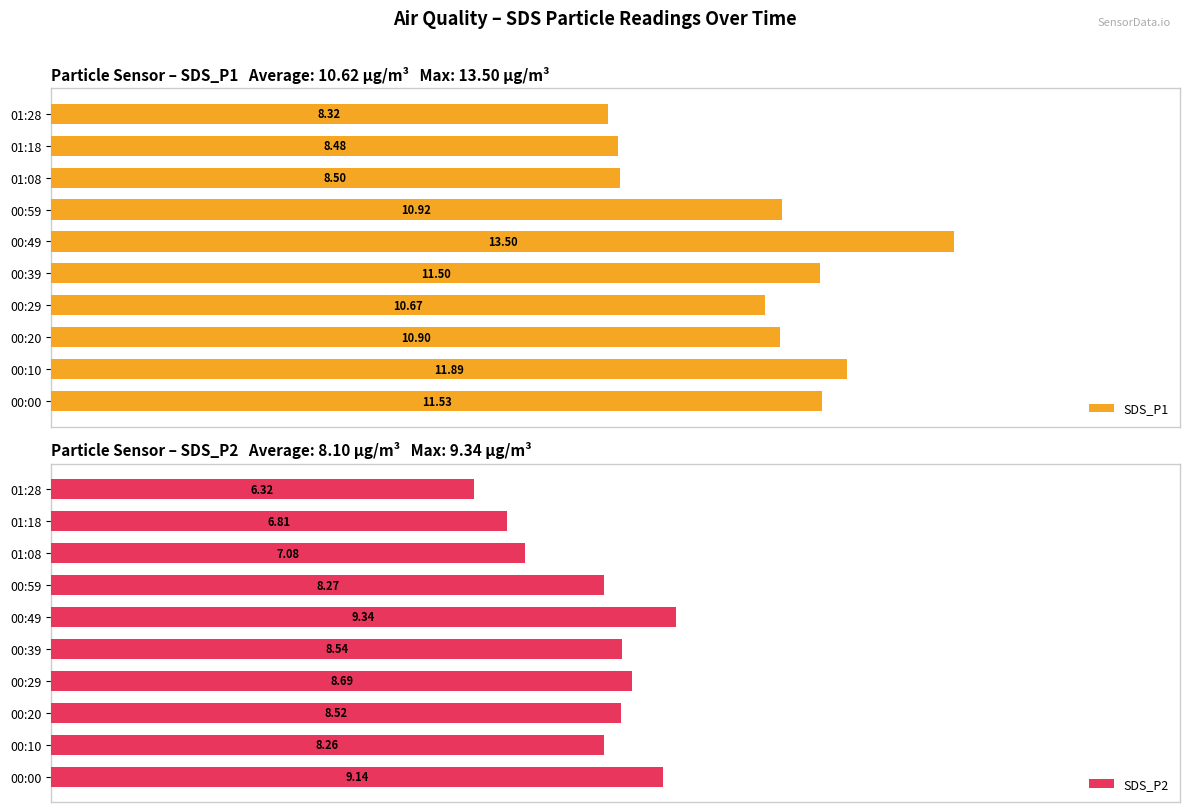

What are all the series names shown in the legend?

SDS_P1, SDS_P2